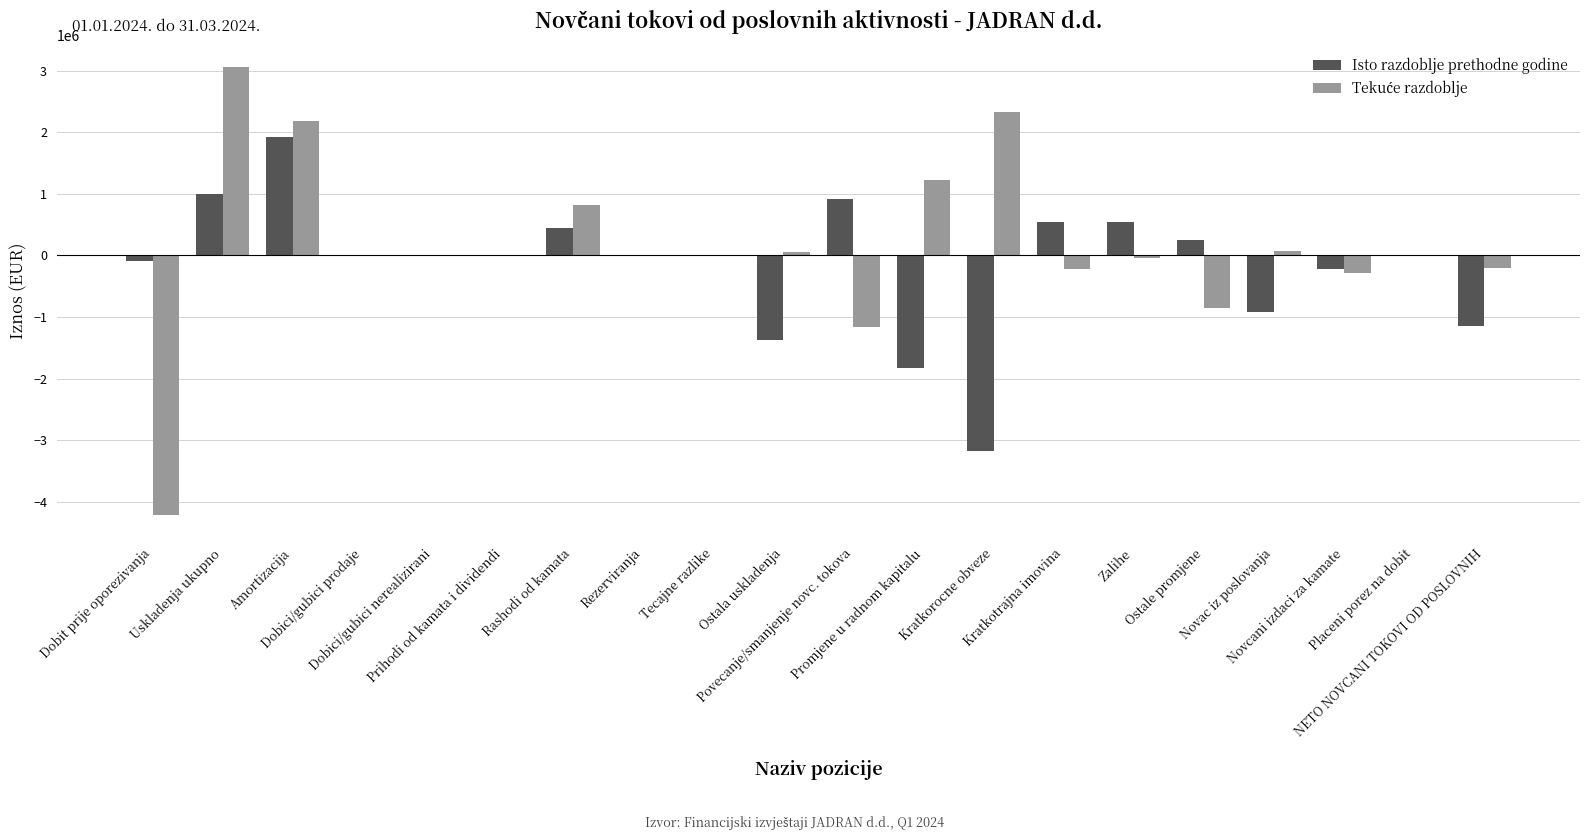

The value of Isto razdoblje prethodne godine at Povecanje/smanjenje novc. tokova is 909462. True or false?

True